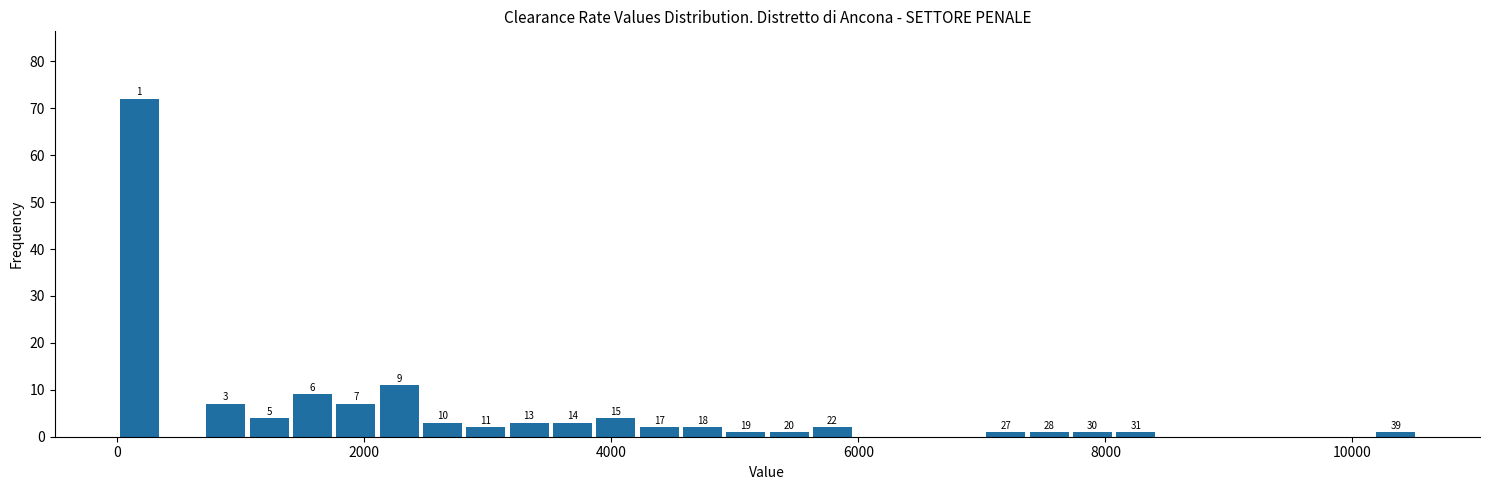

Around what value on the x-axis is the tallest bar? Give the approximate position of its centre, as read against the axis.

200